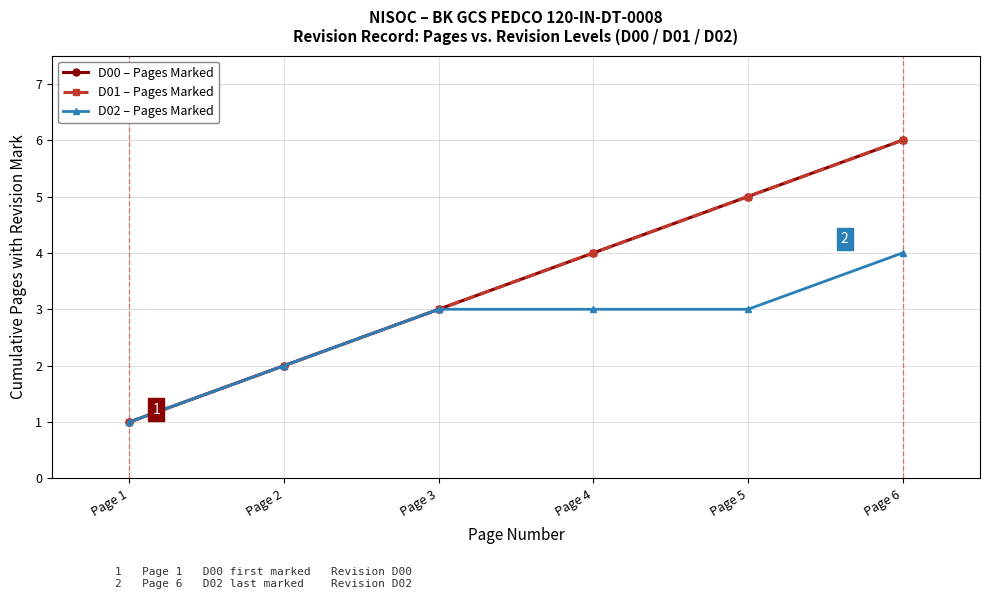

At Page 2, list the series in order from largest to smallest.

D00 – Pages Marked, D01 – Pages Marked, D02 – Pages Marked